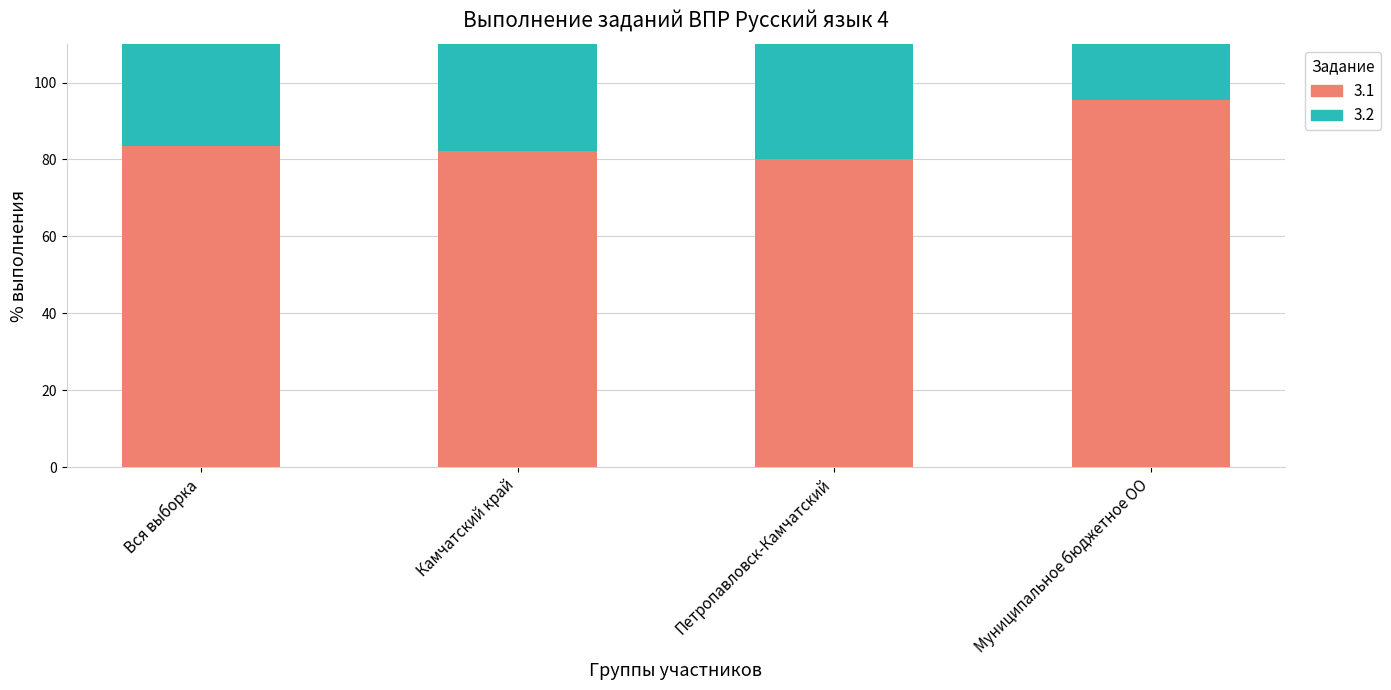

What is the average value of the 3.2 series?

78.0